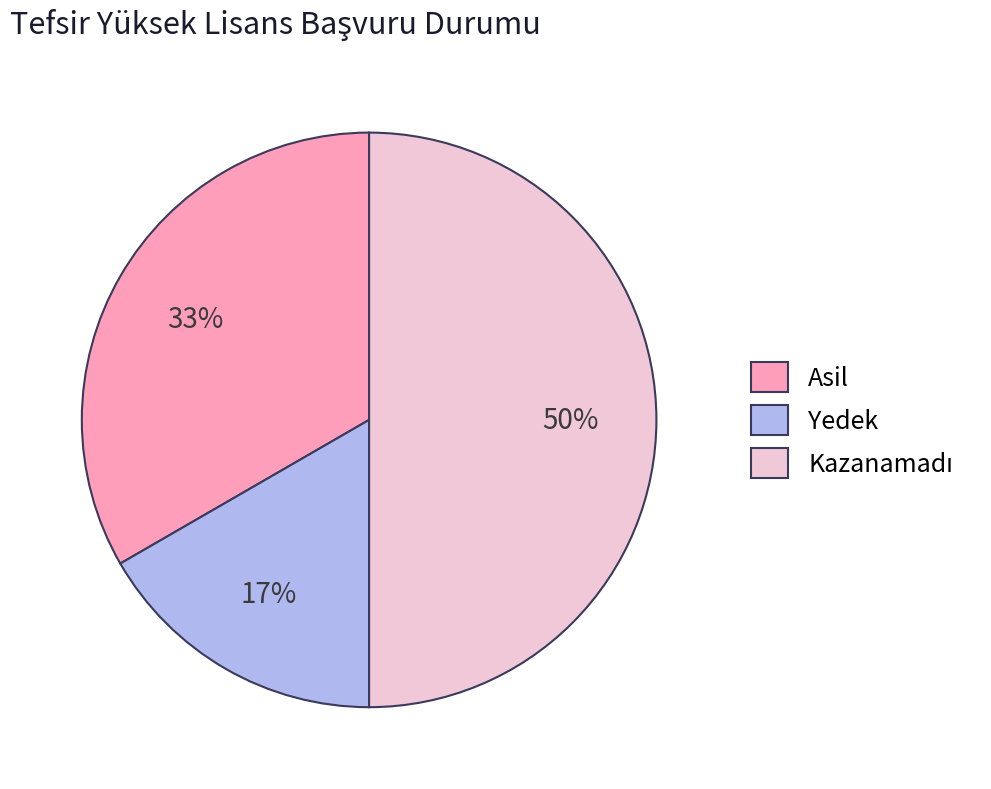

Is it true that Asil is 33% of the pie?

True